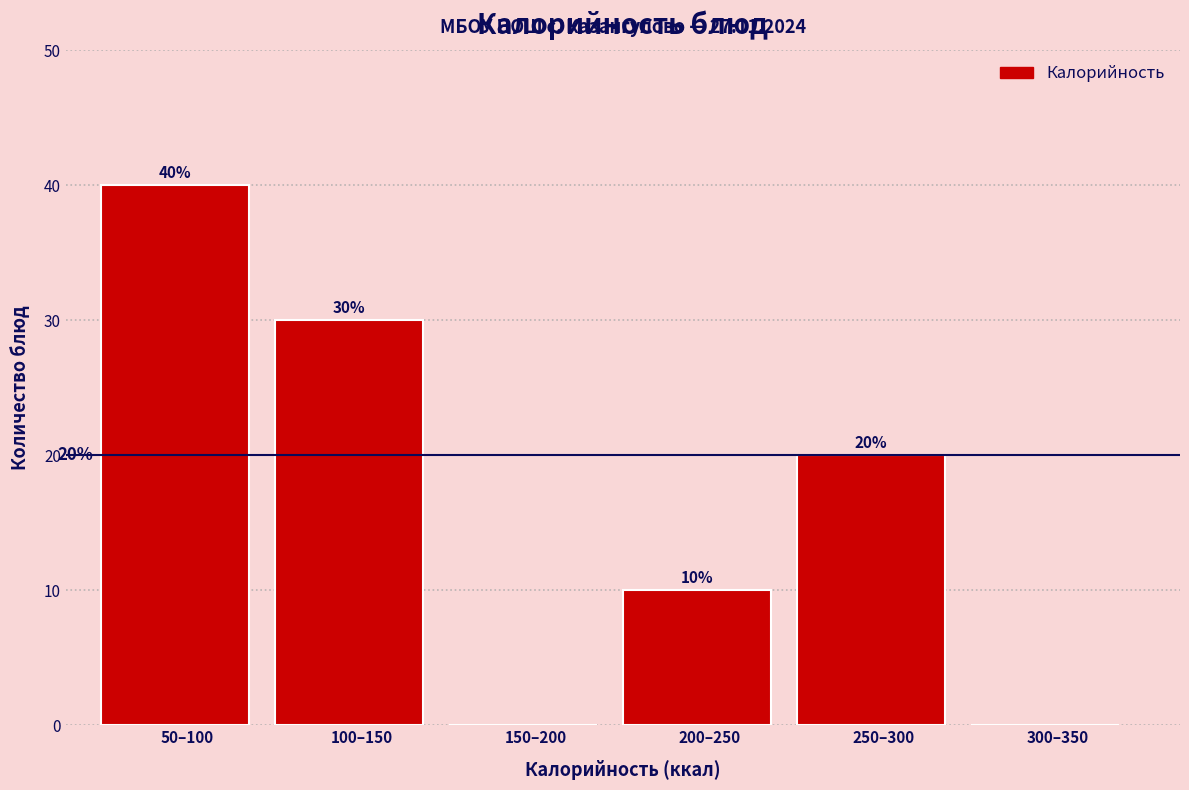

Reading left to right, transcribe all the data shown in this chart.

50–100=40	100–150=30	150–200=0	200–250=10	250–300=20	300–350=0